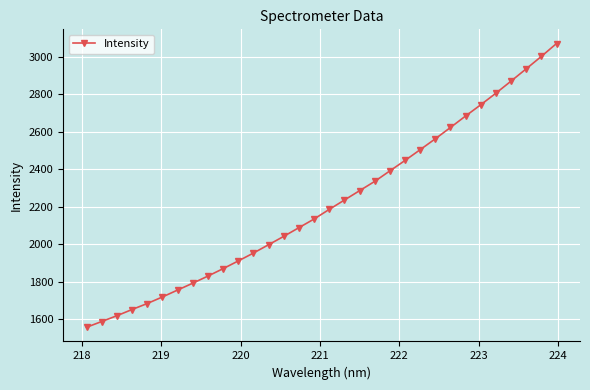

What is the value of the 23rd point from the left?

2503.7